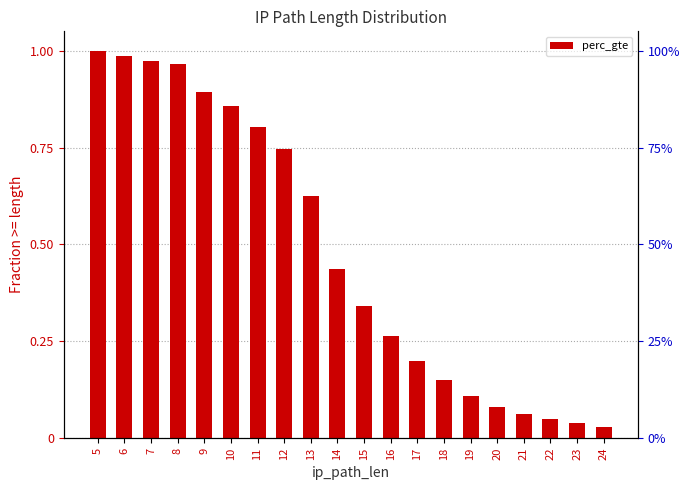

What is the change in value from 16 to 20?

-0.2